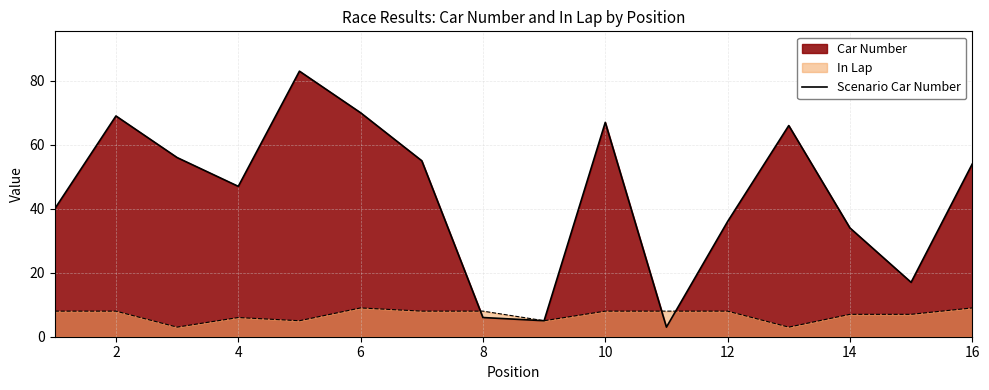

Reading right to left, list all the values displayed in this chart.

54	17	34	66	36	3	67	5	6	55	70	83	47	56	69	40